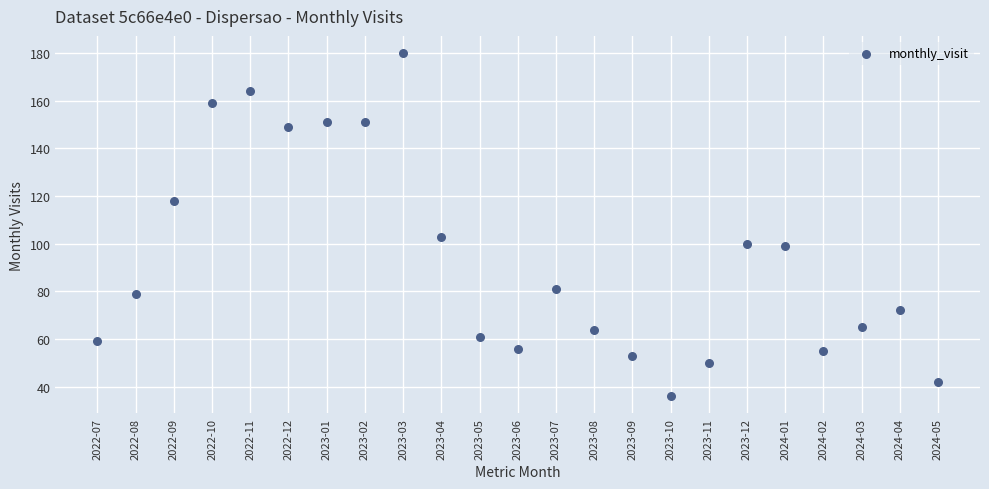

What Y value in the scatter plot is closest to 108?

103